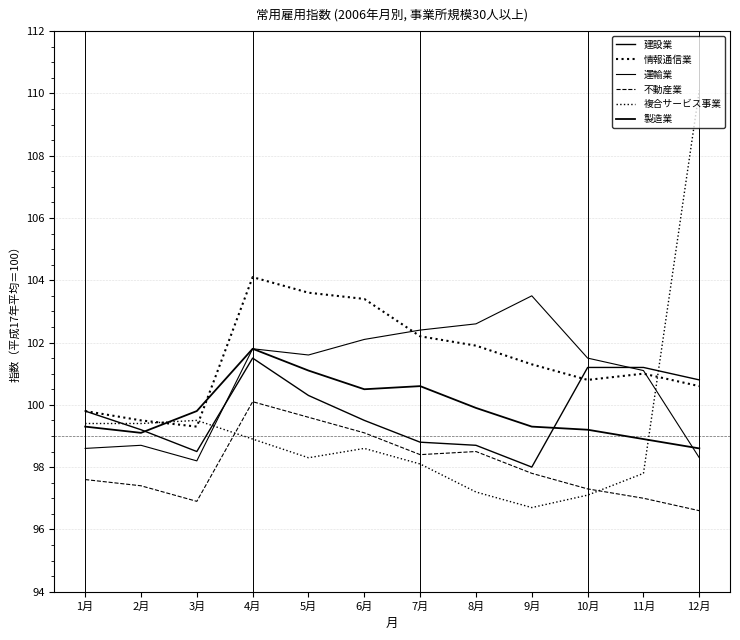

Which series ends up on top after the final intersection of 複合サービス事業 and 運輸業?

複合サービス事業